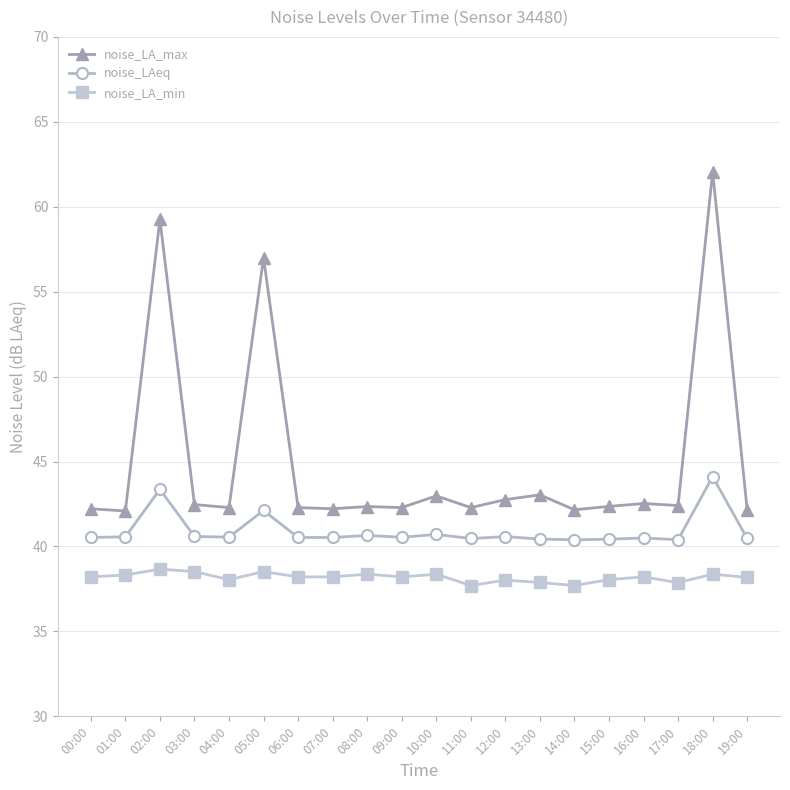

List the series in order of their overall mean, highest first.

noise_LA_max, noise_LAeq, noise_LA_min